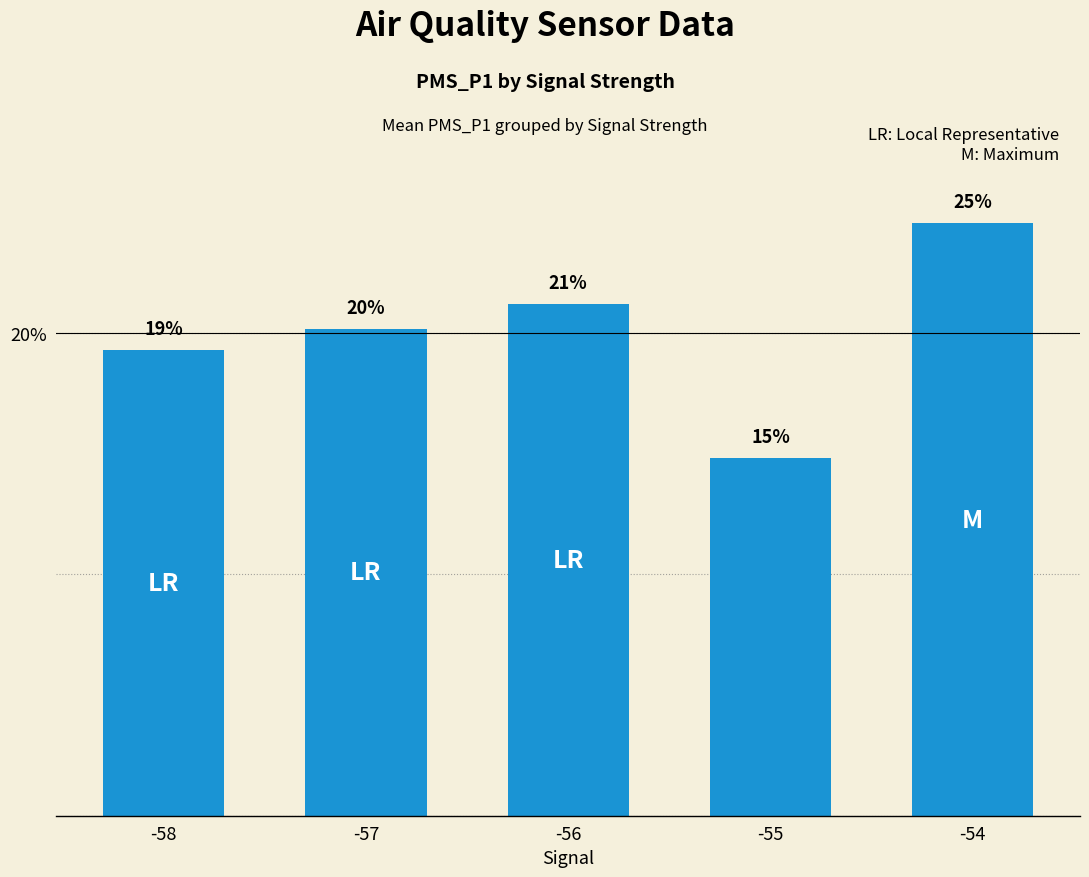

List the labels in order of value, largest first.

-54, -56, -57, -58, -55